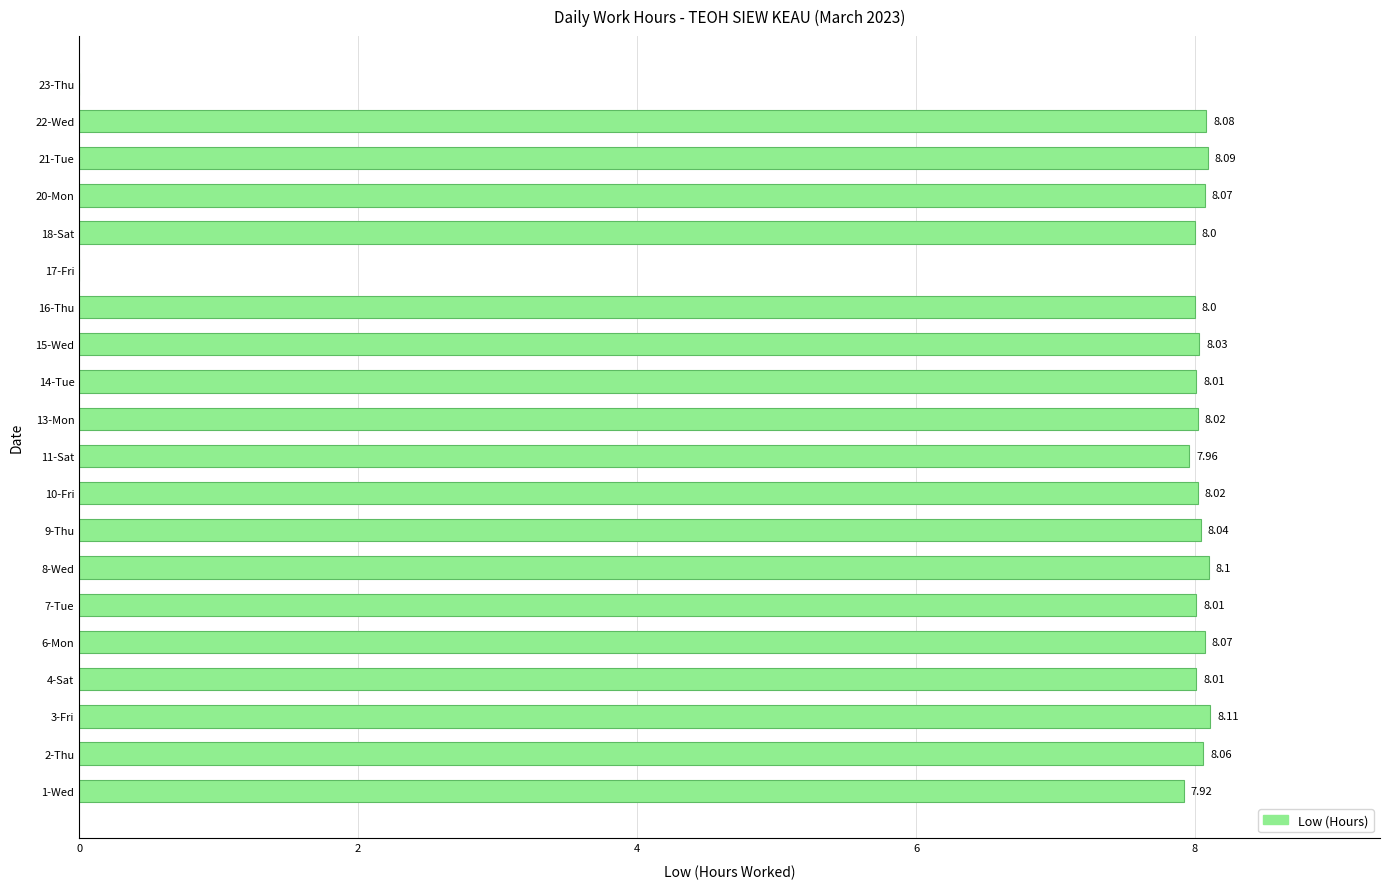

At which category does the chart reach its peak across all series?

3-Fri